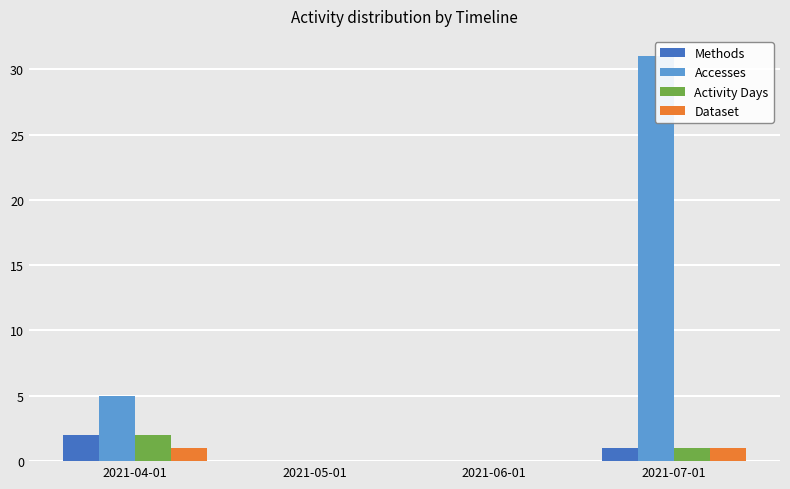

How many values in the Dataset series are below 1?

2